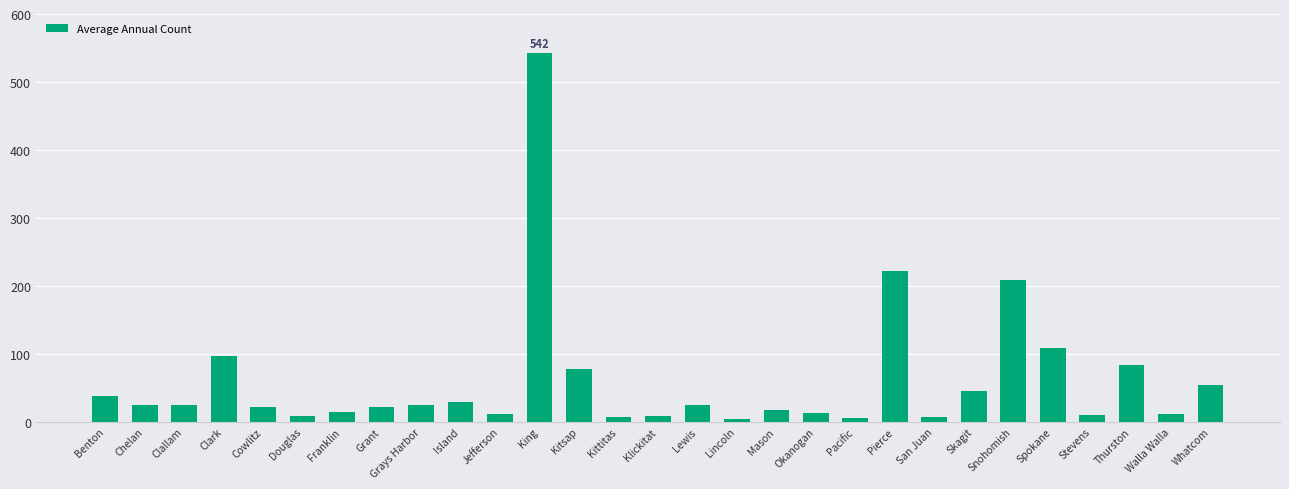

What is the difference between the values at Grant and Cowlitz?

1